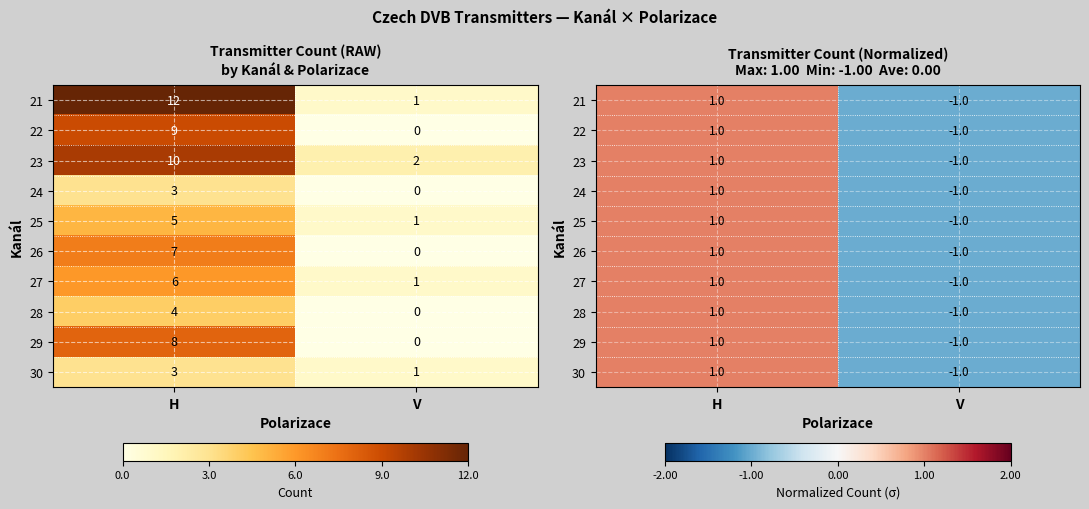

The 30 series shows 1 at H. True or false?

True